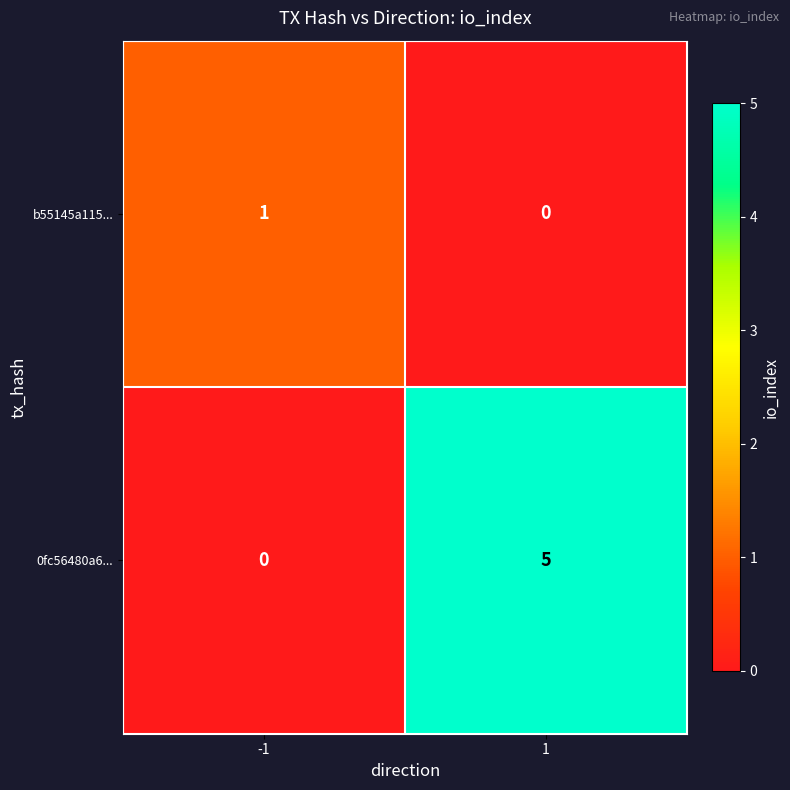

Reading right to left, list all the values displayed in this chart.

b55145a115...: 0	1
0fc56480a6...: 5	0